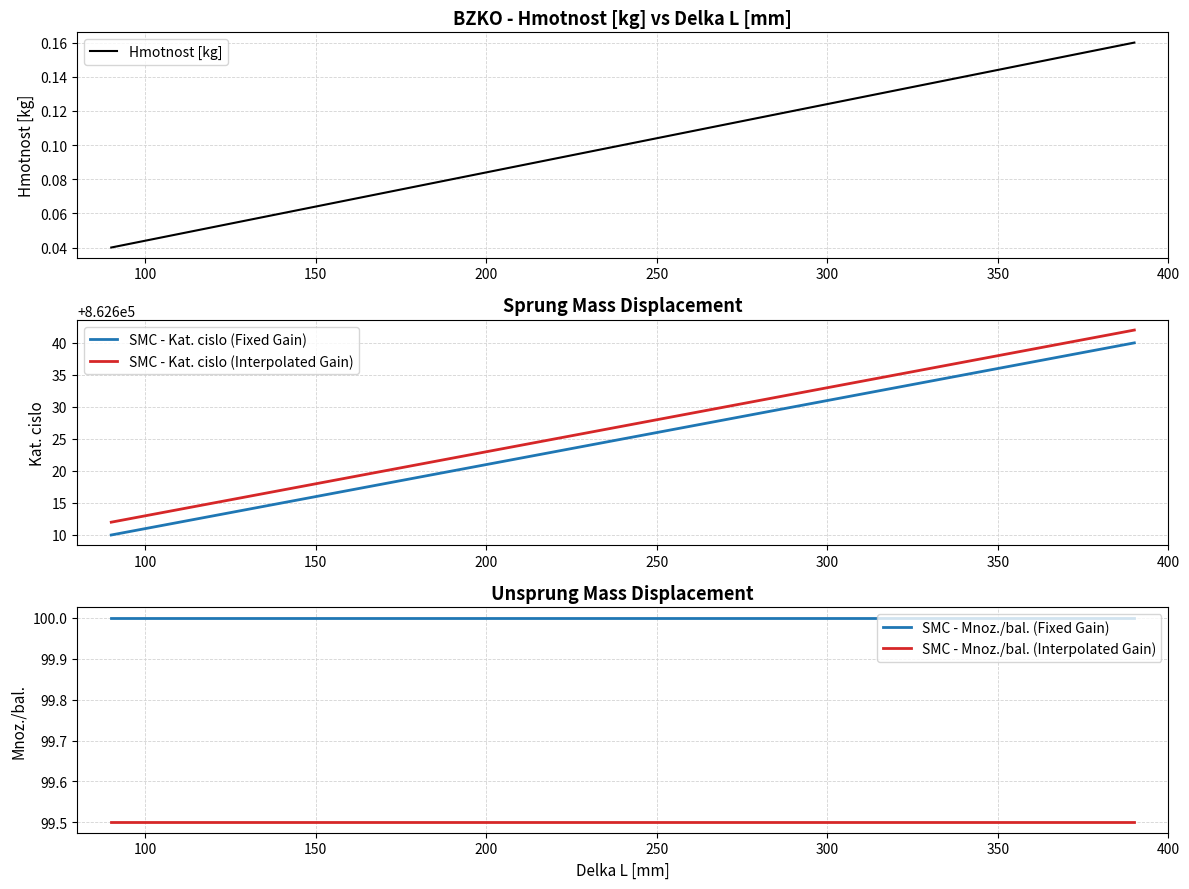

What is the minimum value for SMC - Mnoz./bal. (Fixed Gain)?

100.0